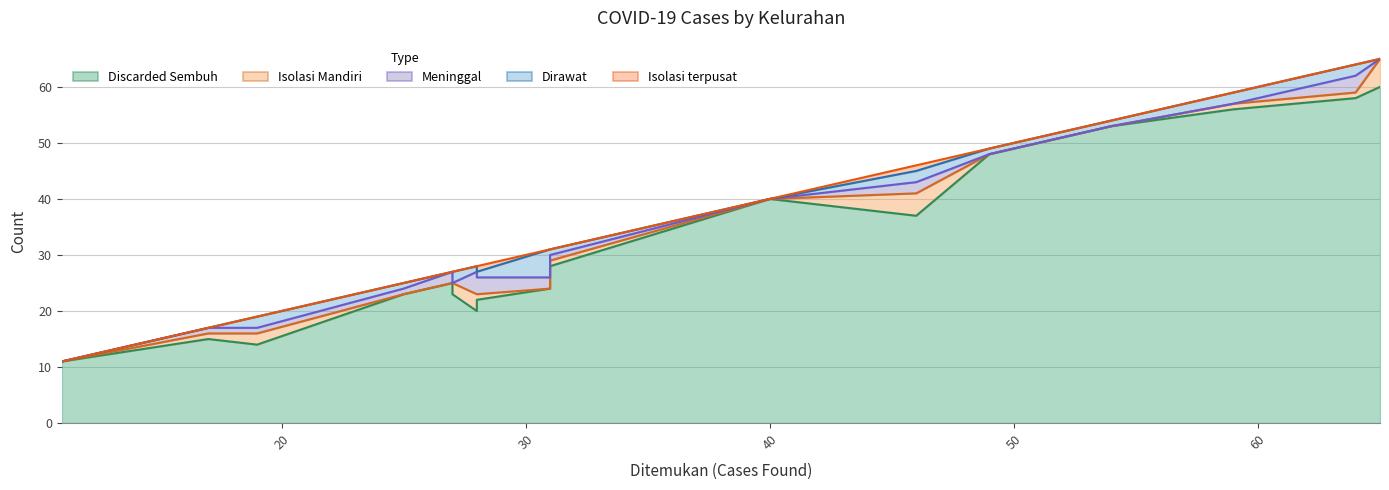

What is the sum of the Dirawat values at Tidar Selatan and Kedungsari?

3